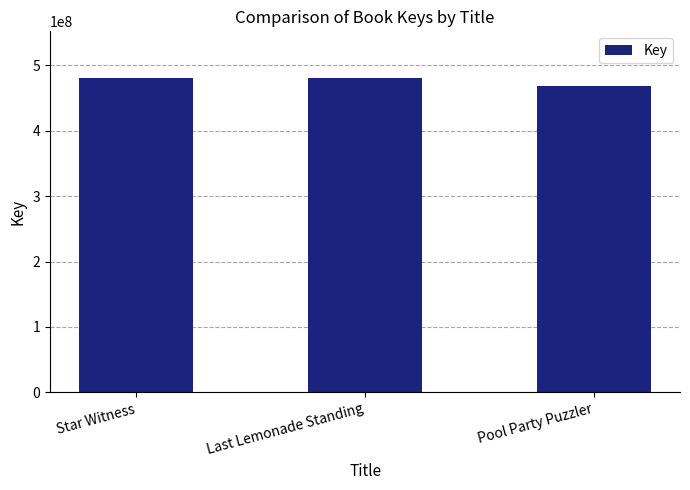

Does the chart contain stacked bars?

No